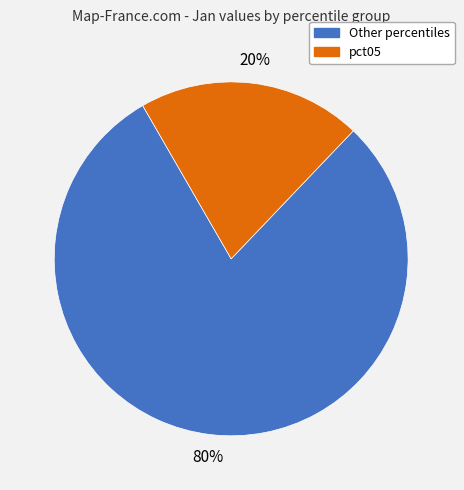

To the nearest percent, what is the average slice percentage?

50%